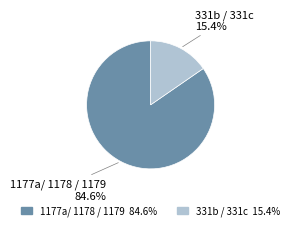

To the nearest percent, what is the difference between the 1177a/ 1178 / 1179 and 331b / 331c slice percentages?

69%